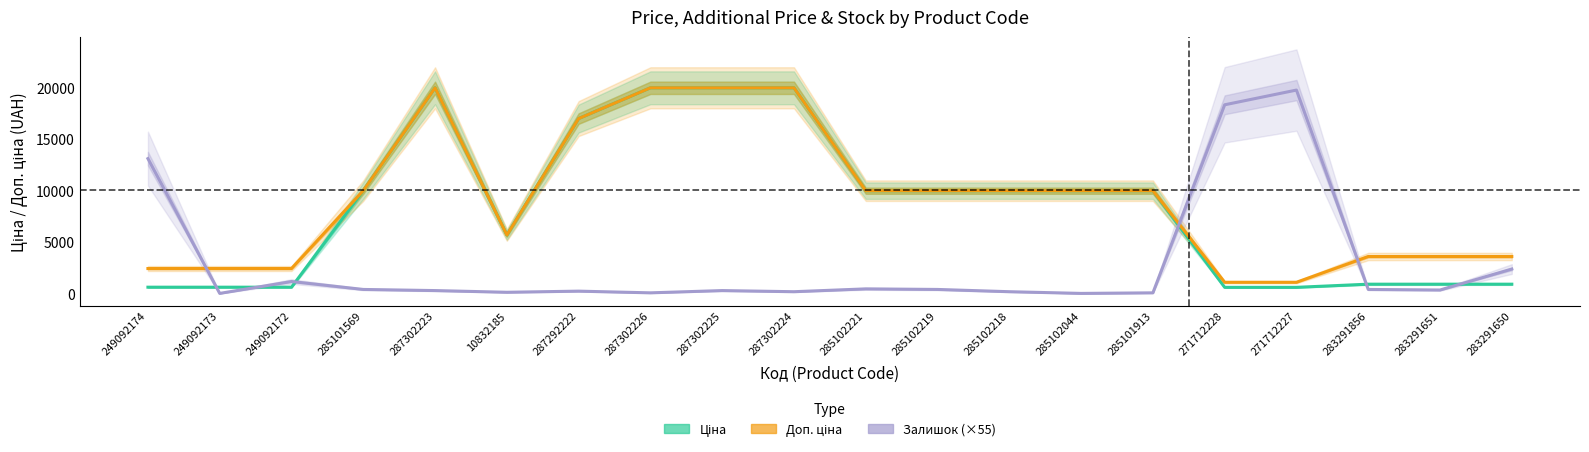

Does the chart have visible grid lines?

No